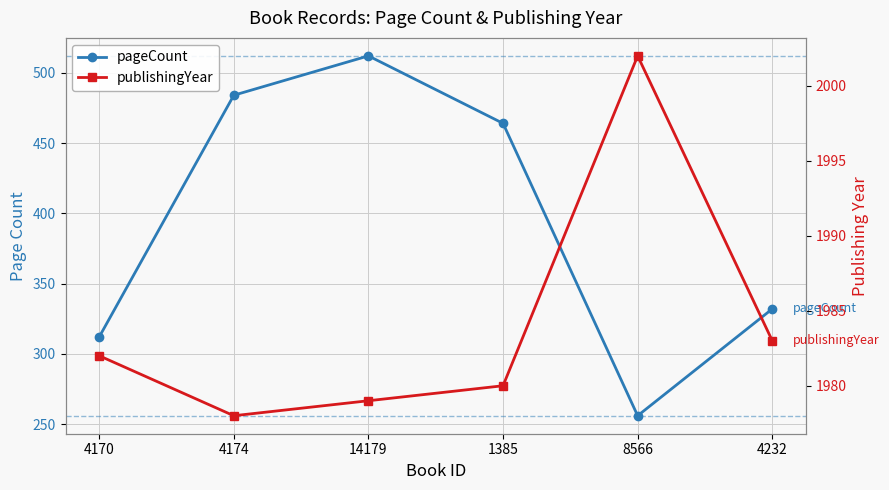

The value of pageCount at 4170 is 312. True or false?

True